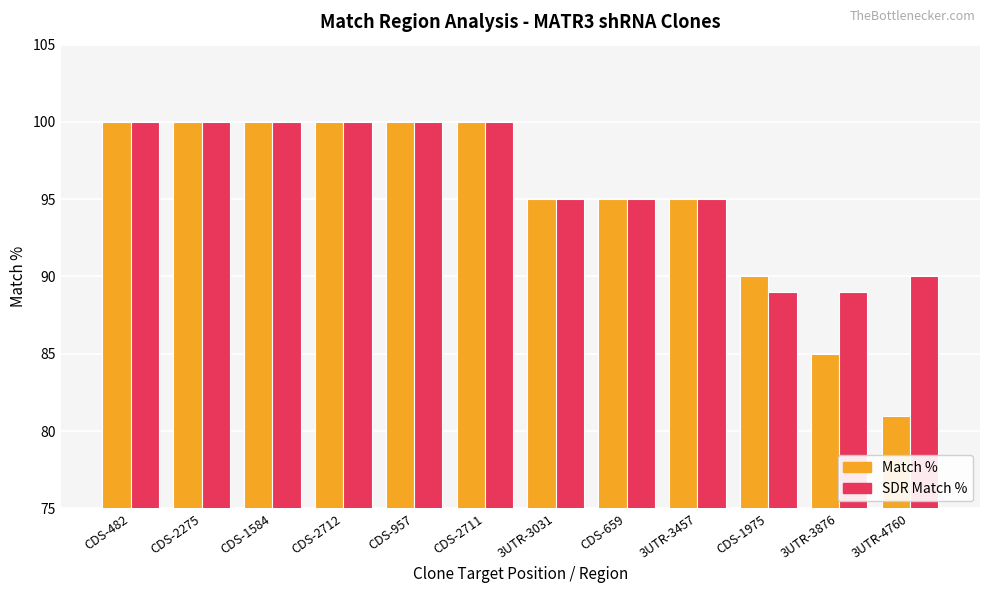

What is the highest value of the SDR Match % series?

100